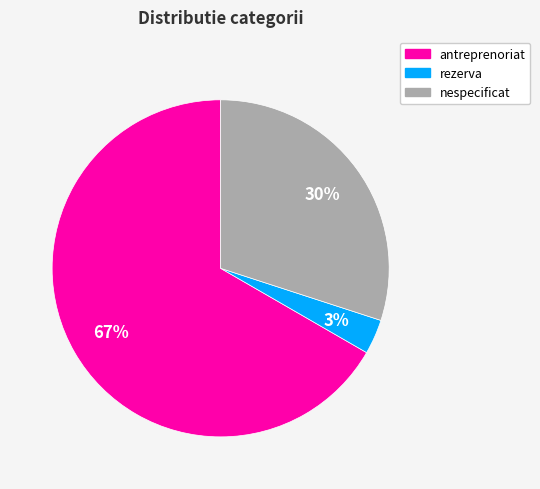

To the nearest percent, what is the average slice percentage?

33%